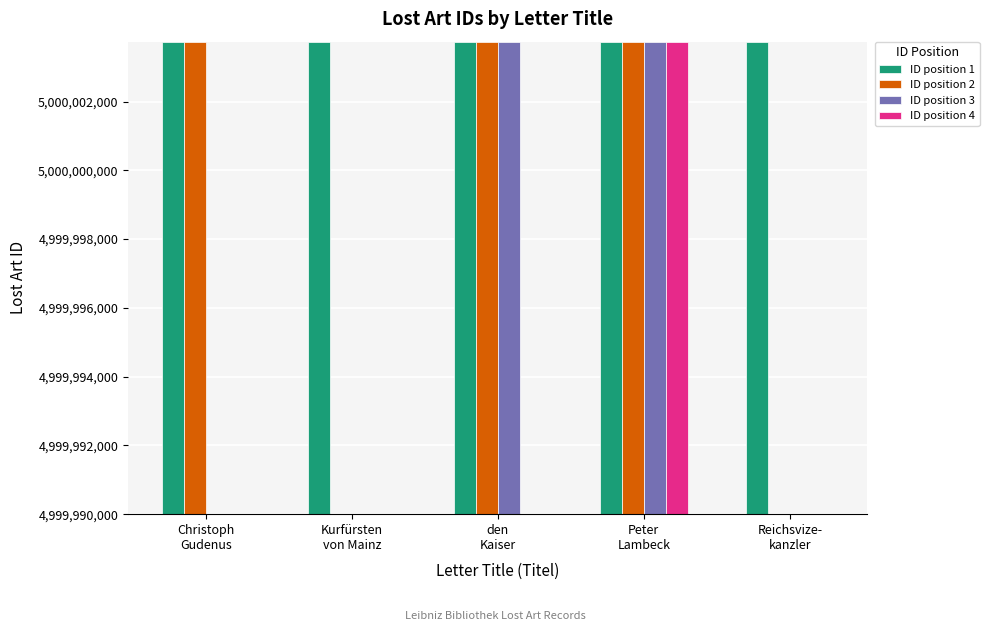

List the series in order of their peak value, lowest first.

ID position 4, ID position 3, ID position 2, ID position 1